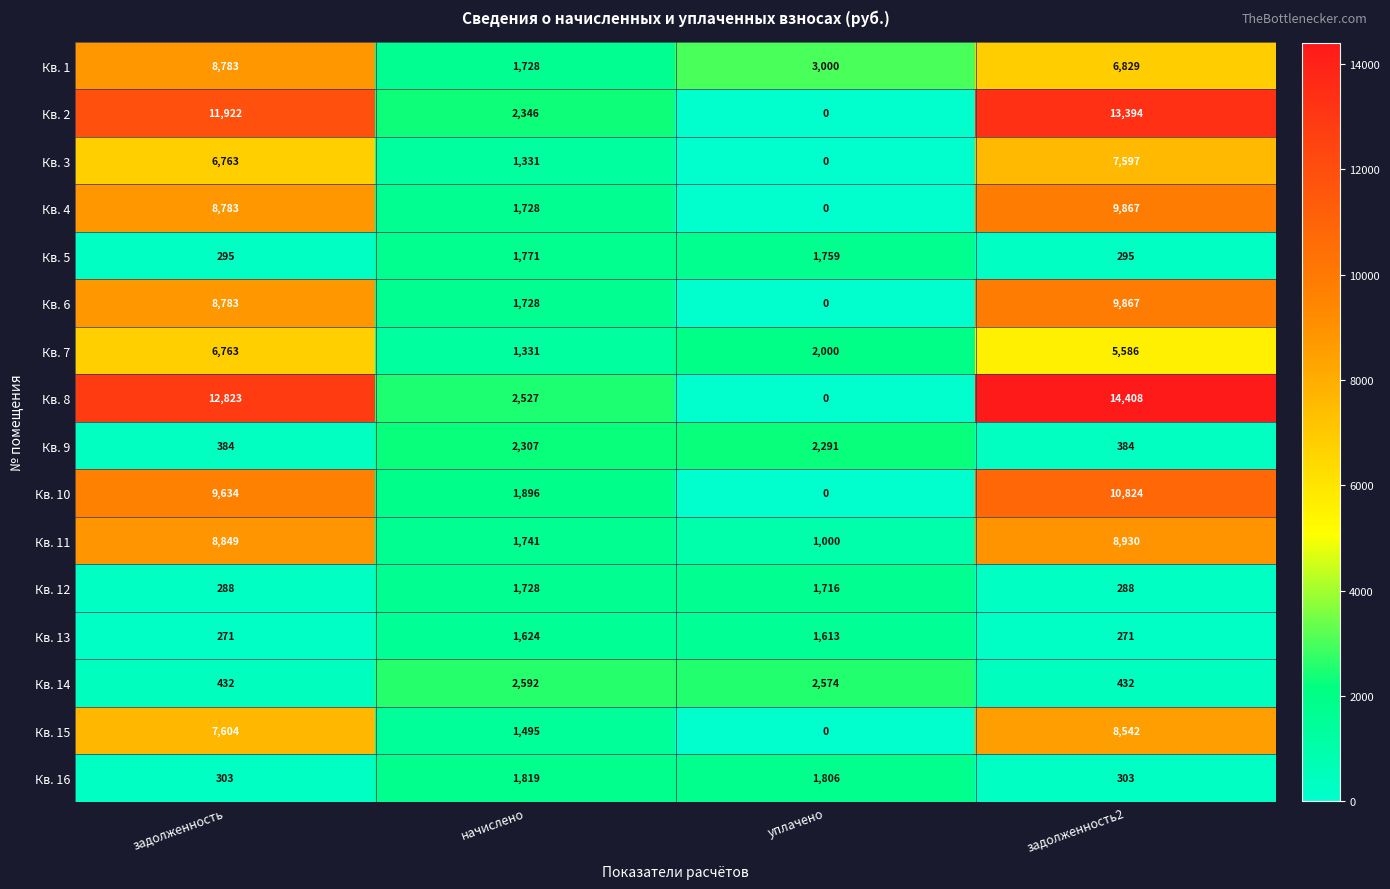

What is the total value across all series at начислено?

29692